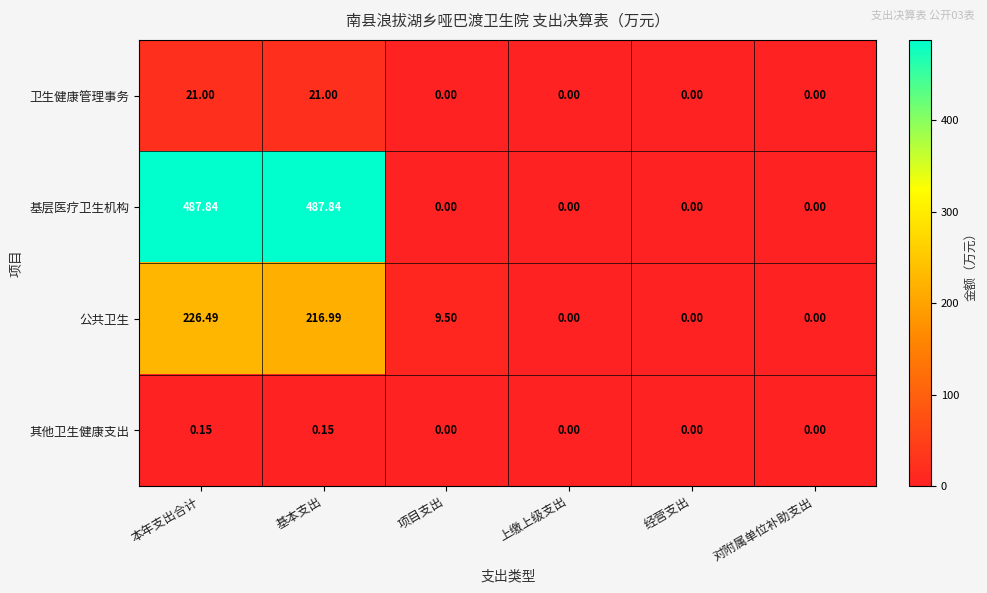

Which series has the largest total across all categories?

基层医疗卫生机构